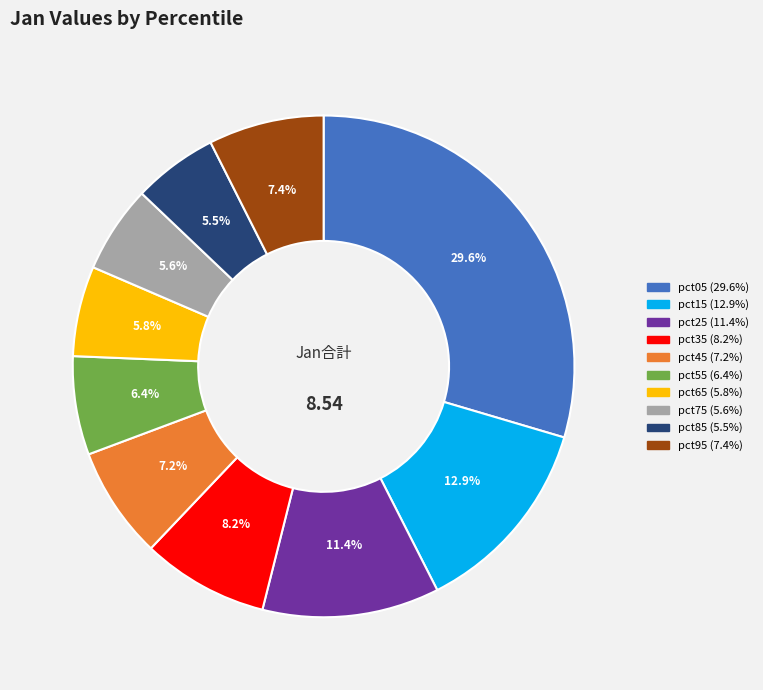

To the nearest percent, what is the average slice percentage?

10%